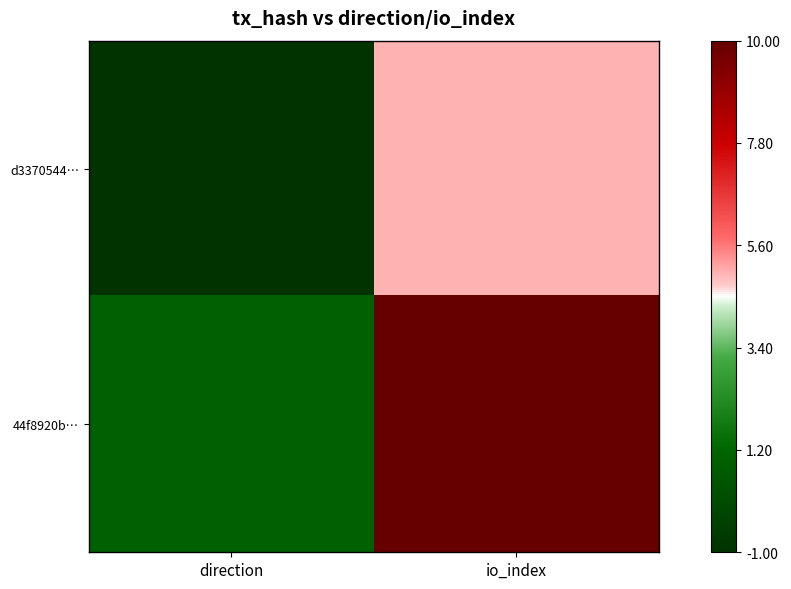

Rank the series by their maximum value, from highest to lowest.

44f8920b…, d3370544…